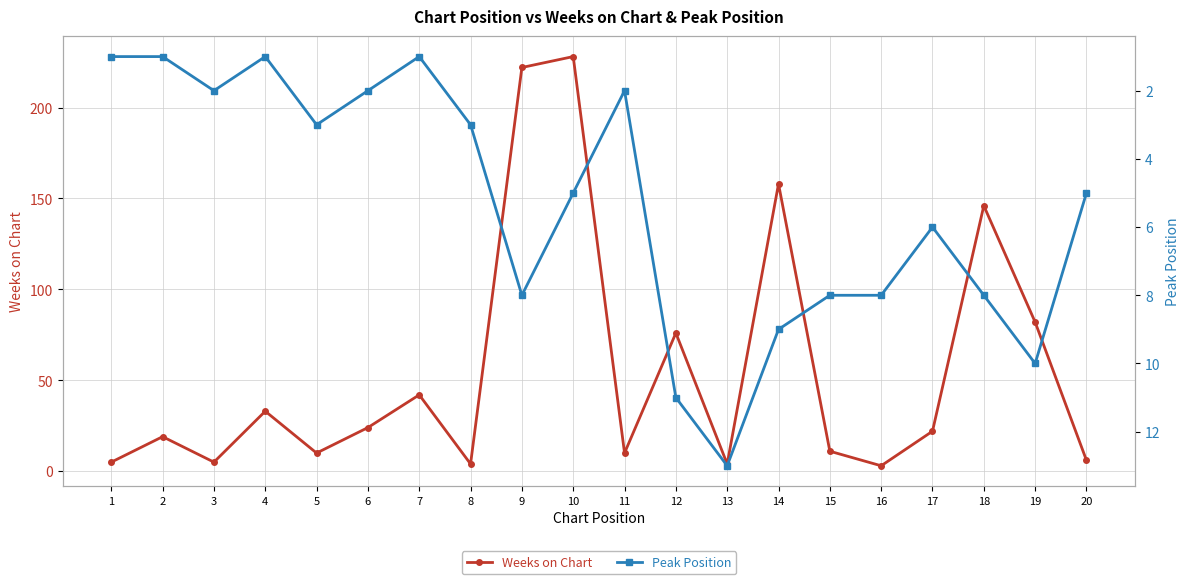

Is it true that Weeks on Chart equals 11 at 7?

False